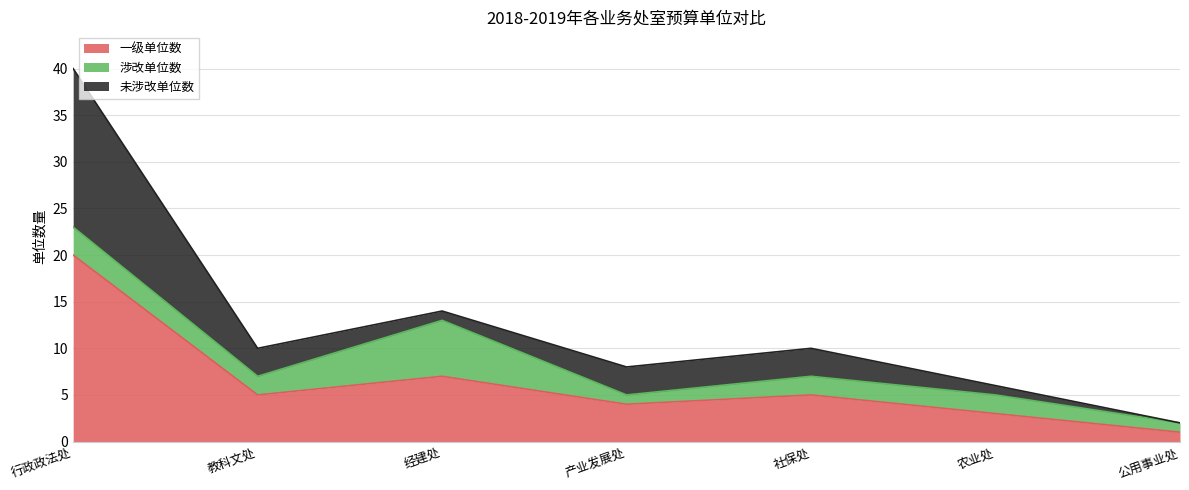

What is the difference between the 涉改单位数 values at 公用事业处 and 农业处?

1